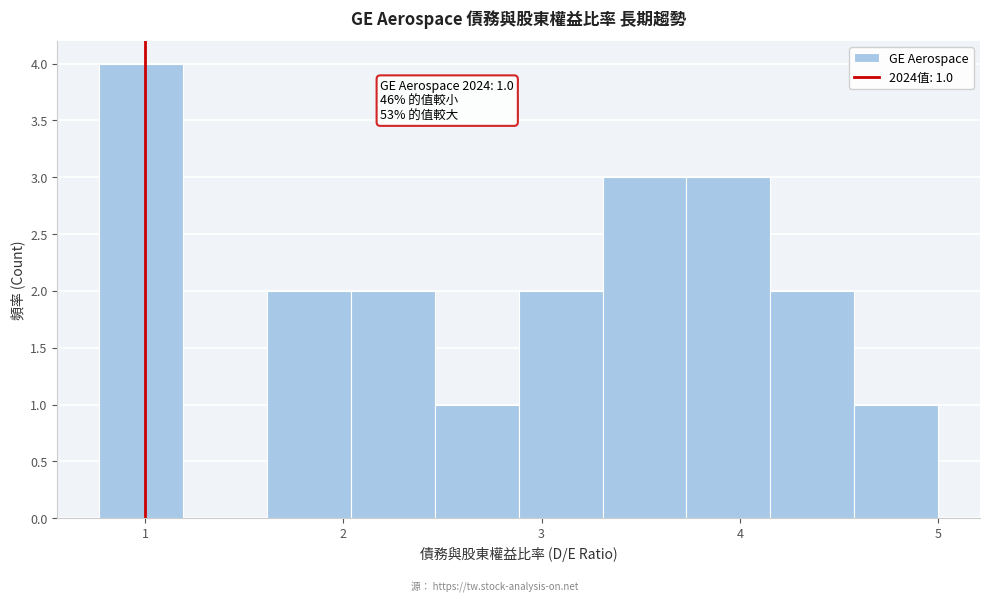

Over which range of the x-axis is the bar tallest?

0.8 to 1.2